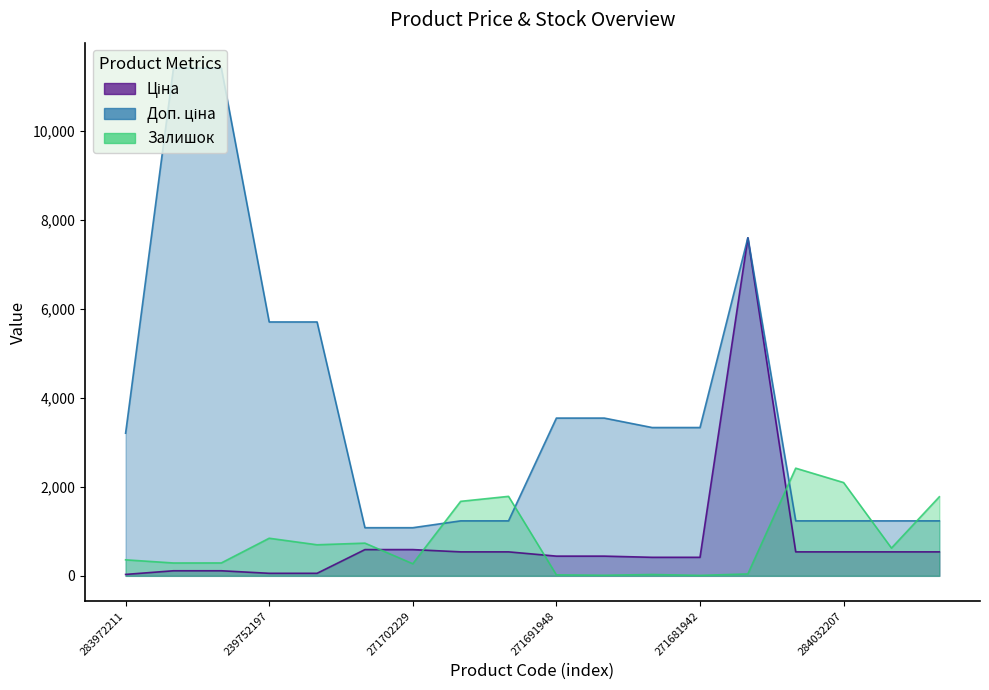

At 239752197, list the series in order from largest to smallest.

Доп. ціна, Залишок, Ціна